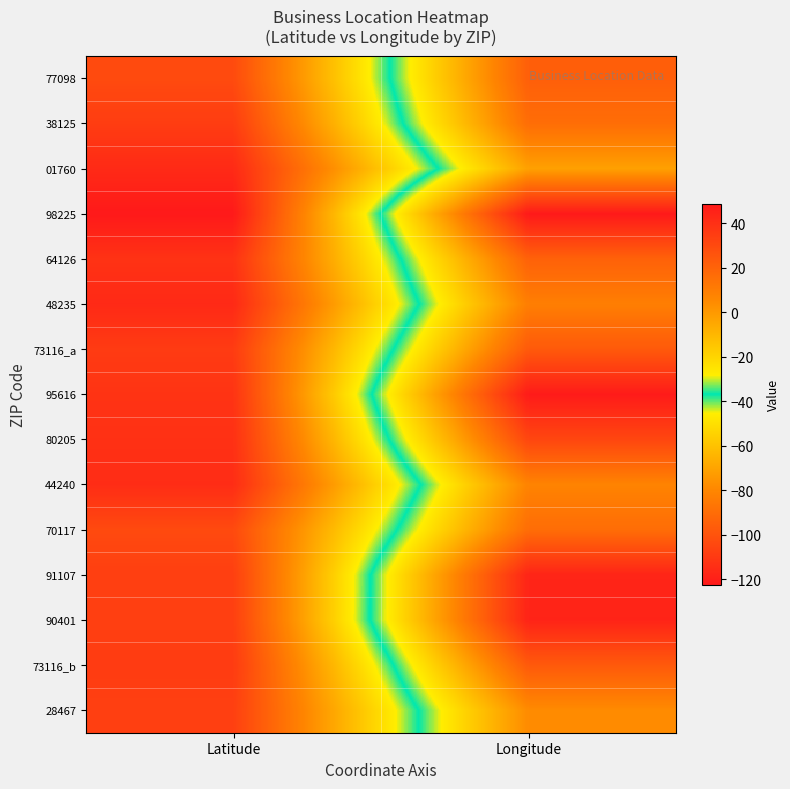

What is the difference between the highest and lowest values at Longitude?

51.1